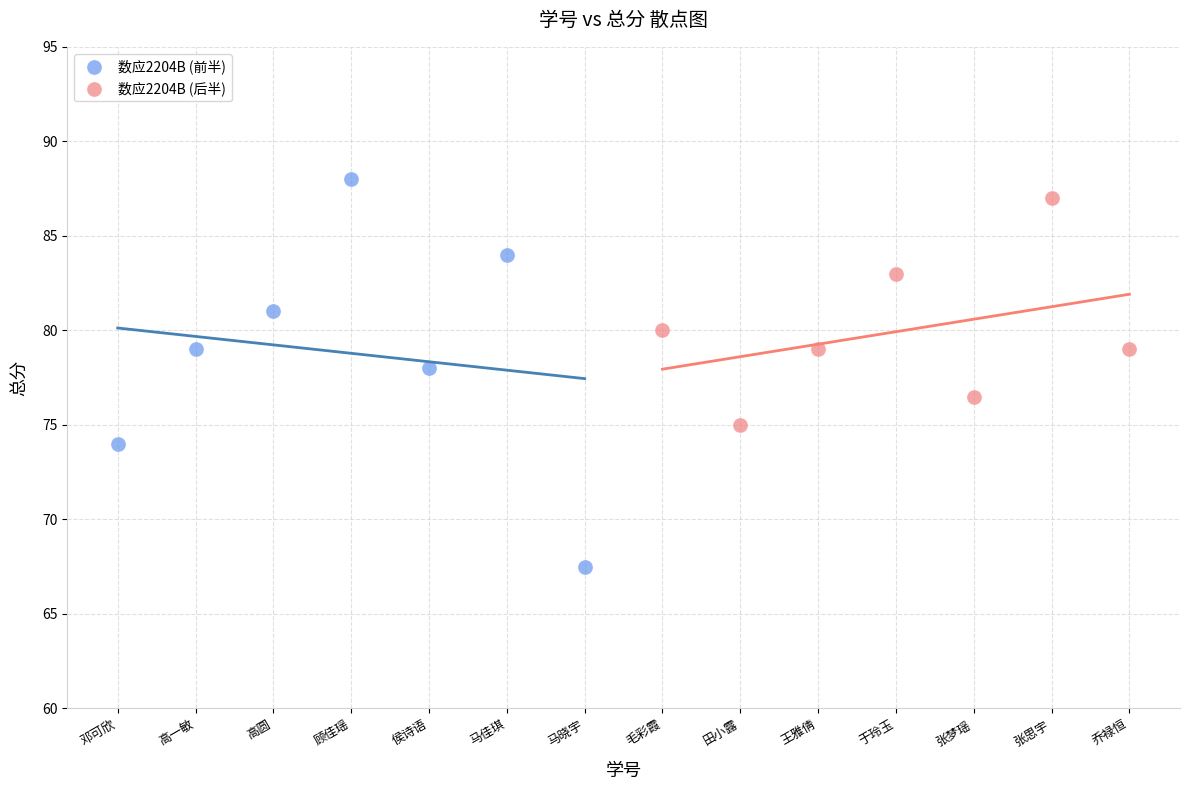

Which series has the largest Y range (max minus min)?

数应2204B (前半)